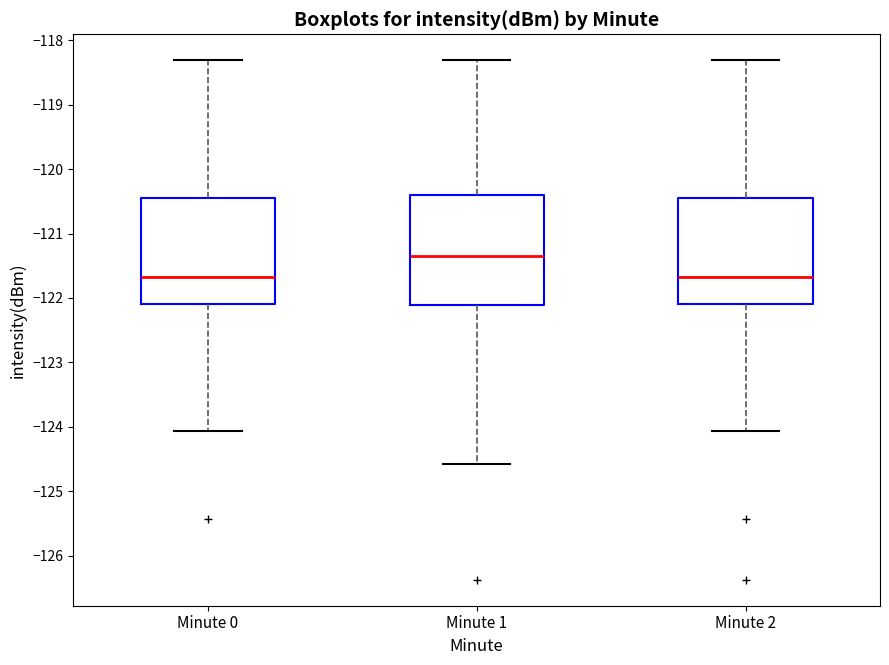

Reading left to right, read every box against the y-axis: the position of its median line, the range the box covers, and the ends of its whiskers. The values are not printed on the chart, so give them approximately, as read against the axis.

Minute 0: median -121.7, box -122.1 to -120.5, whiskers -124.1 to -118.3
Minute 1: median -121.4, box -122.1 to -120.4, whiskers -124.6 to -118.3
Minute 2: median -121.7, box -122.1 to -120.4, whiskers -124.1 to -118.3